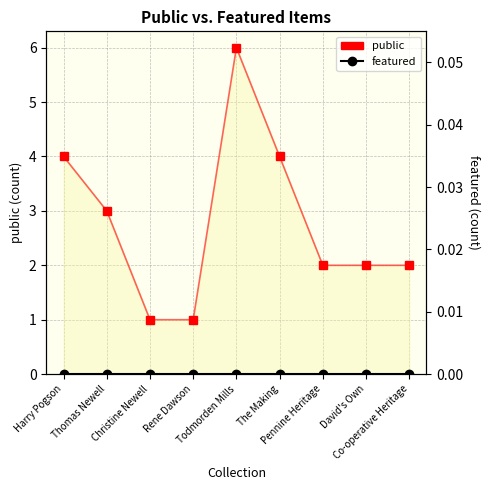

At which label is public closest to 3?

Thomas Newell